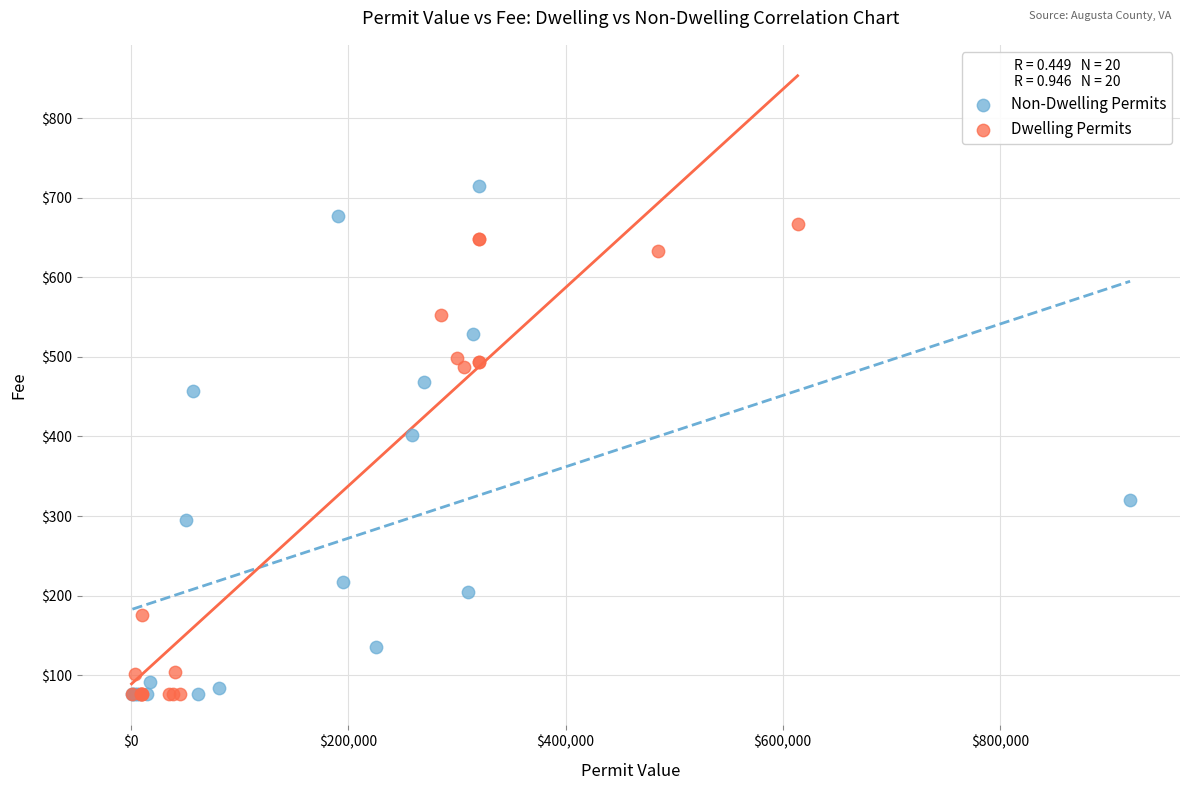

Which series reaches the maximum Y coordinate?

Non-Dwelling Permits